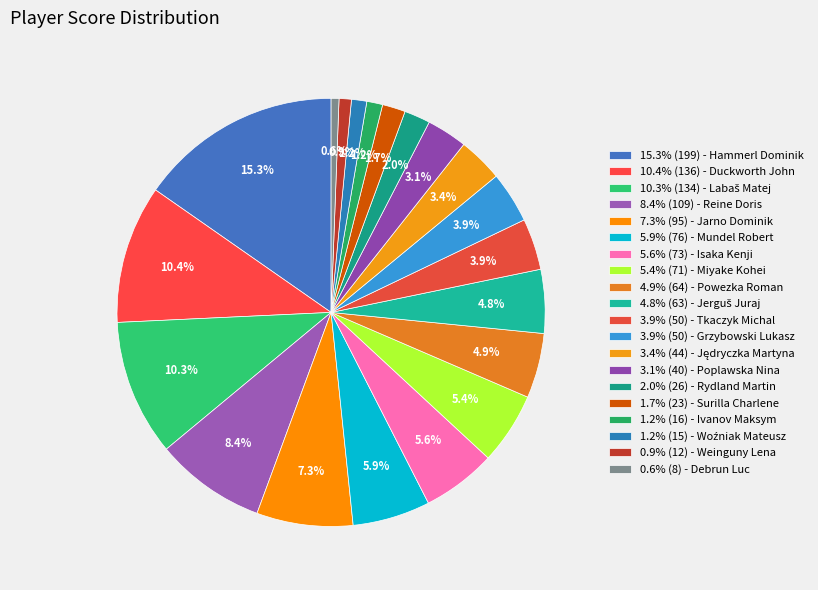

How many segments does this pie chart have?

20